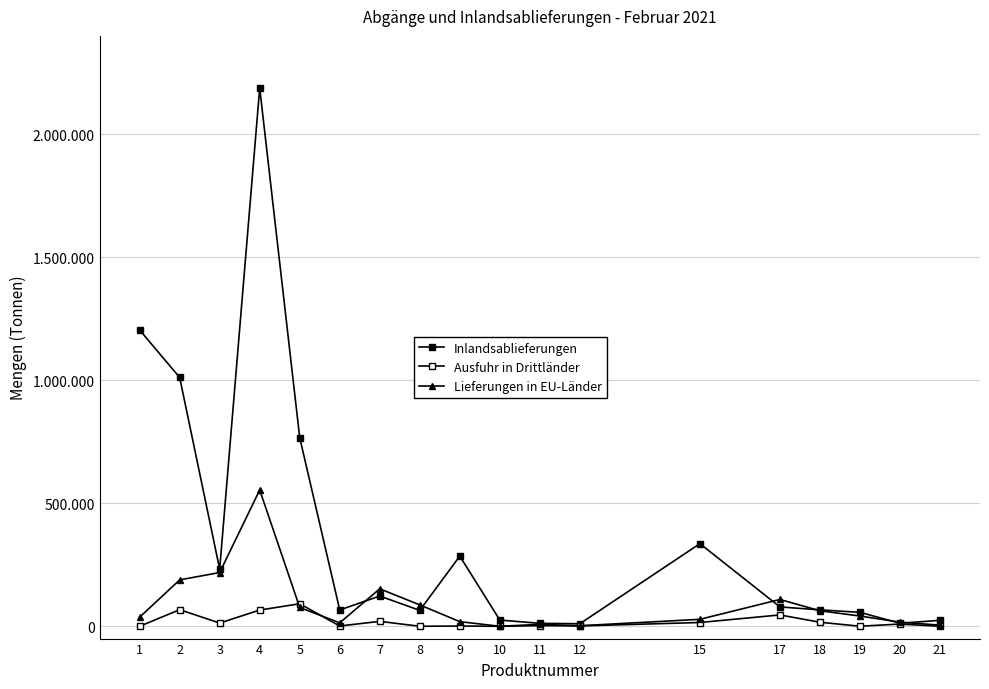

Is this an area chart (filled region under the line)?

No